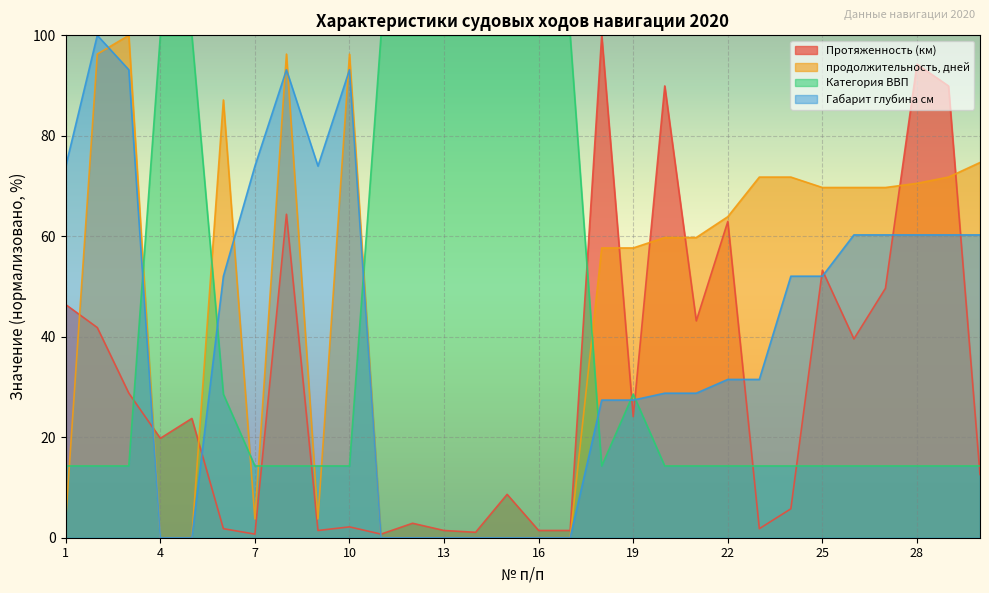

True or false: Протяженность (км) has more than 0 points higher than both neighbors.

True